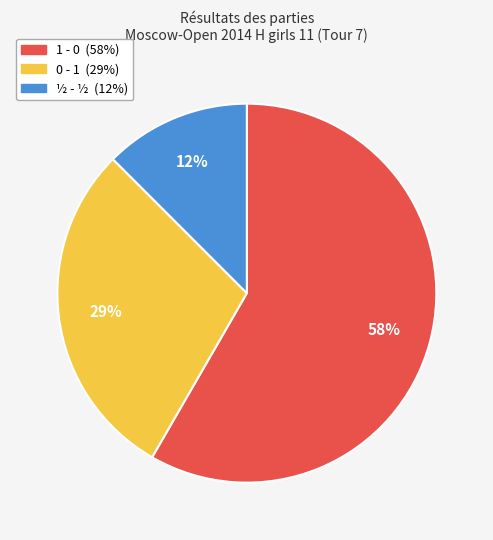

Which category has the biggest portion of the pie?

1 - 0